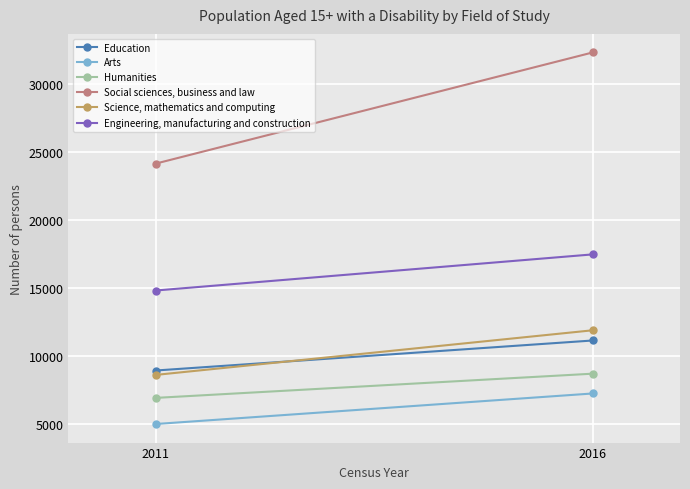

True or false: Humanities has a value of 15138 at 2016.

False